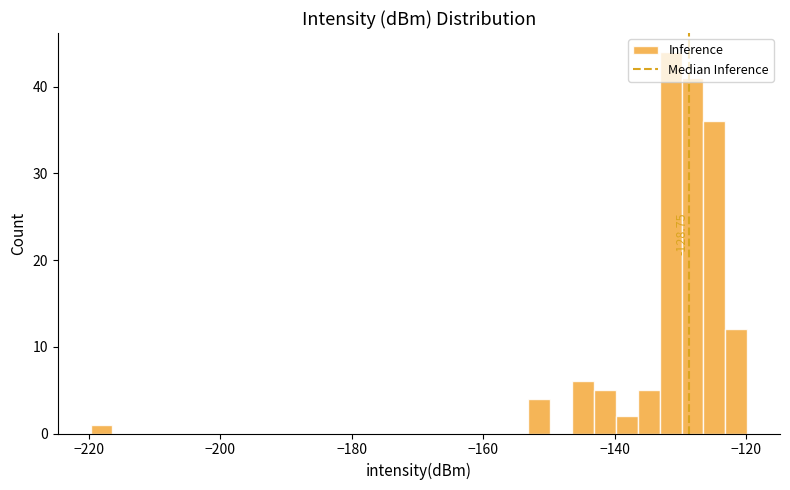

Read against the x-axis, roughly where is the centre of the tallest bar?

-132